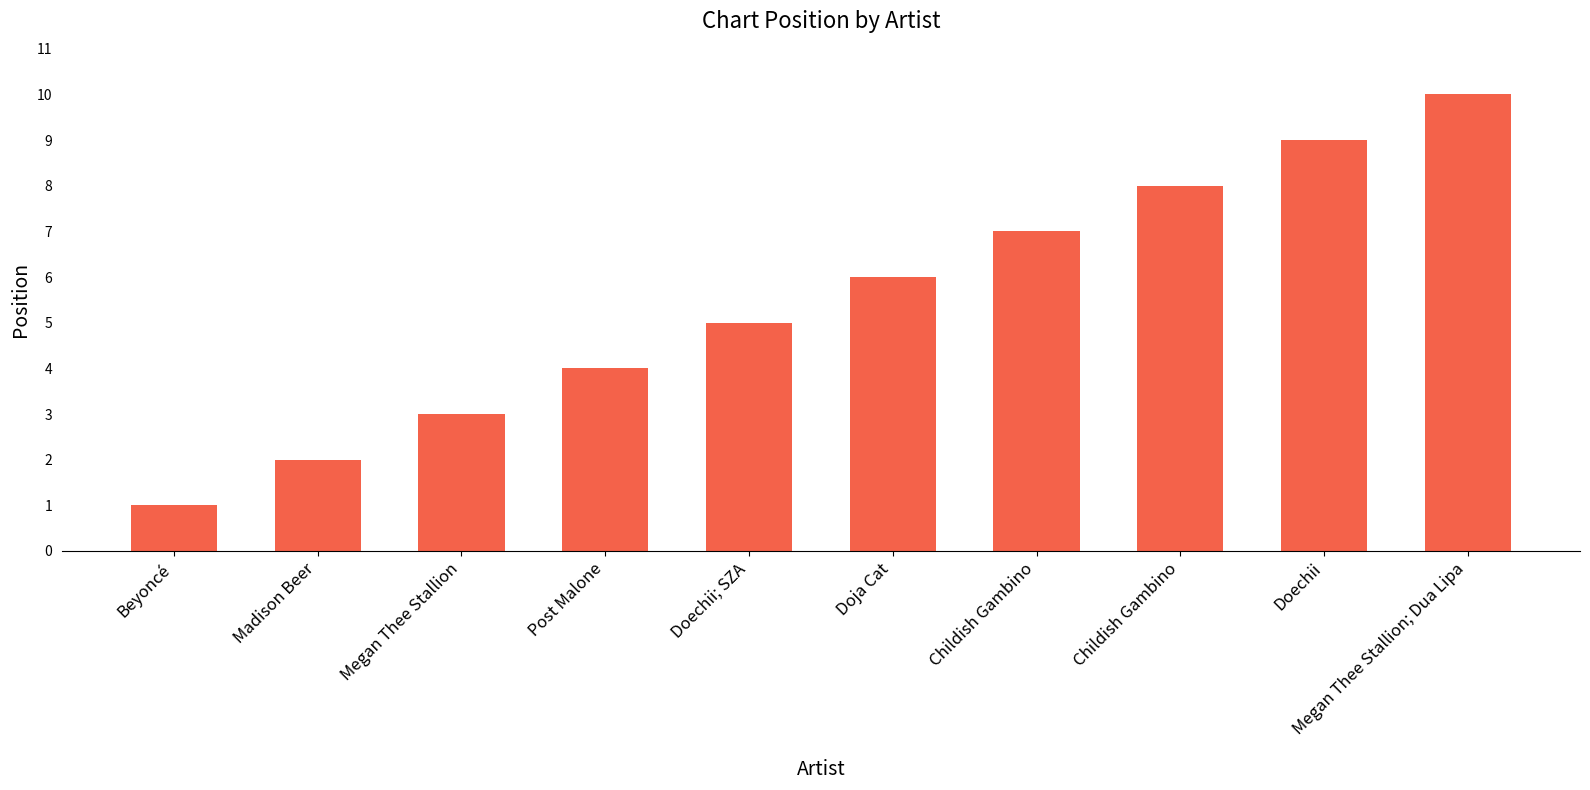

How many data points are less than 6?

5